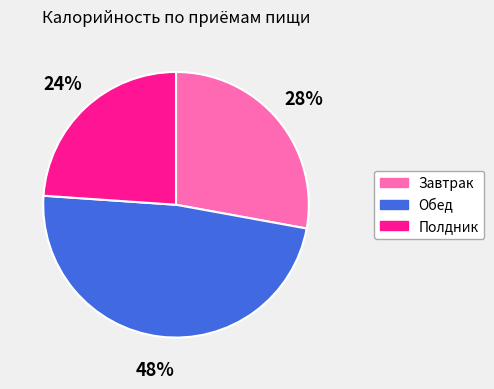

What percentage is the Обед slice, to the nearest percent?

48%